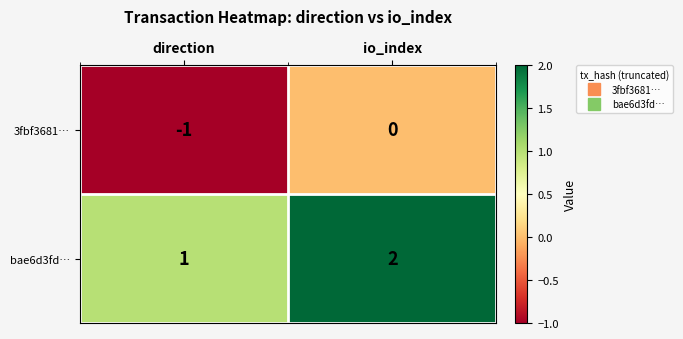

Which label corresponds to the smallest value in the chart?

direction